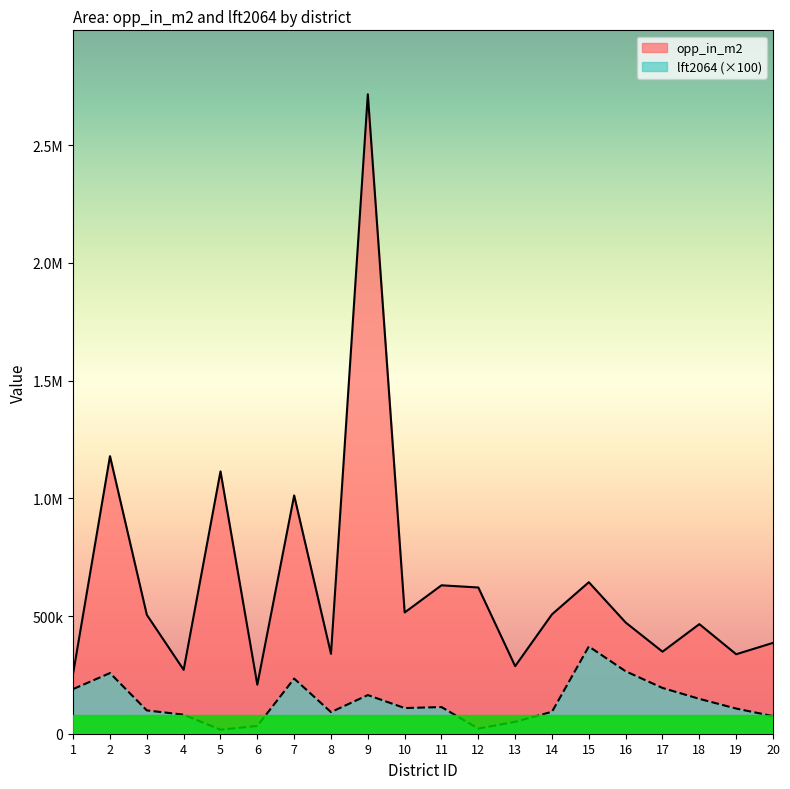

True or false: lft2064 and opp_in_m2 cross at least once.

False